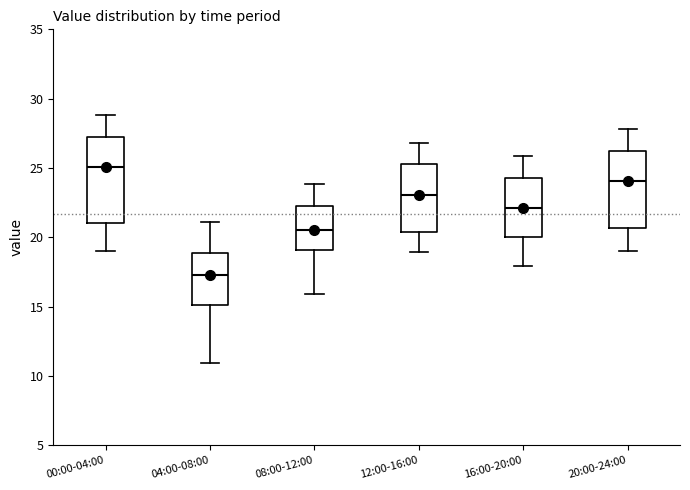

Which box's median line is the lowest?

04:00-08:00